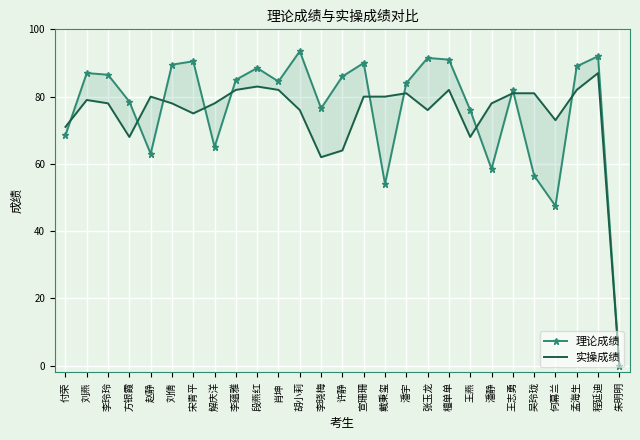

What position from the left is 李玲玲?

3